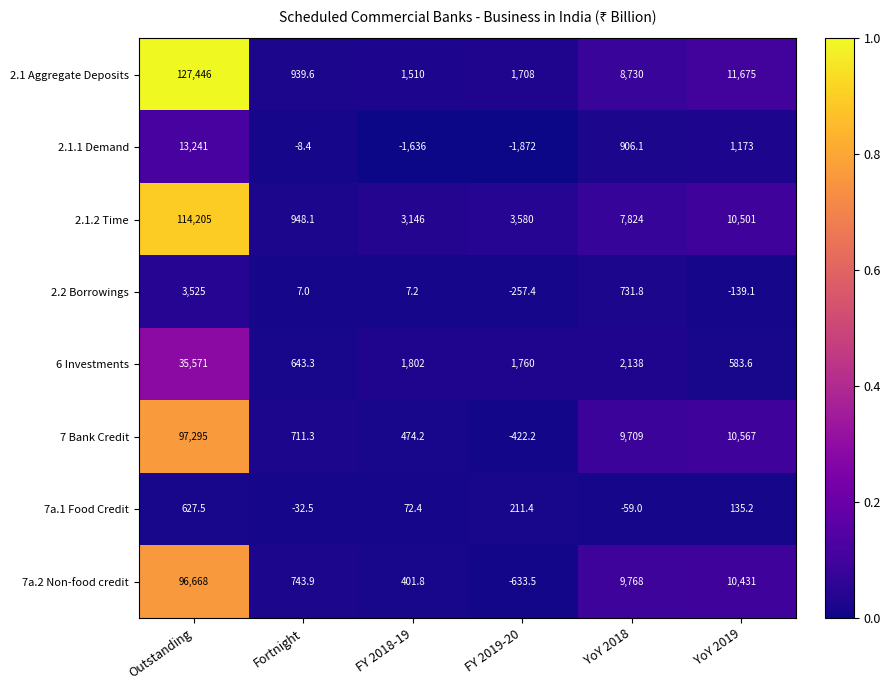

Which series has the largest total across all categories?

2.1 Aggregate Deposits